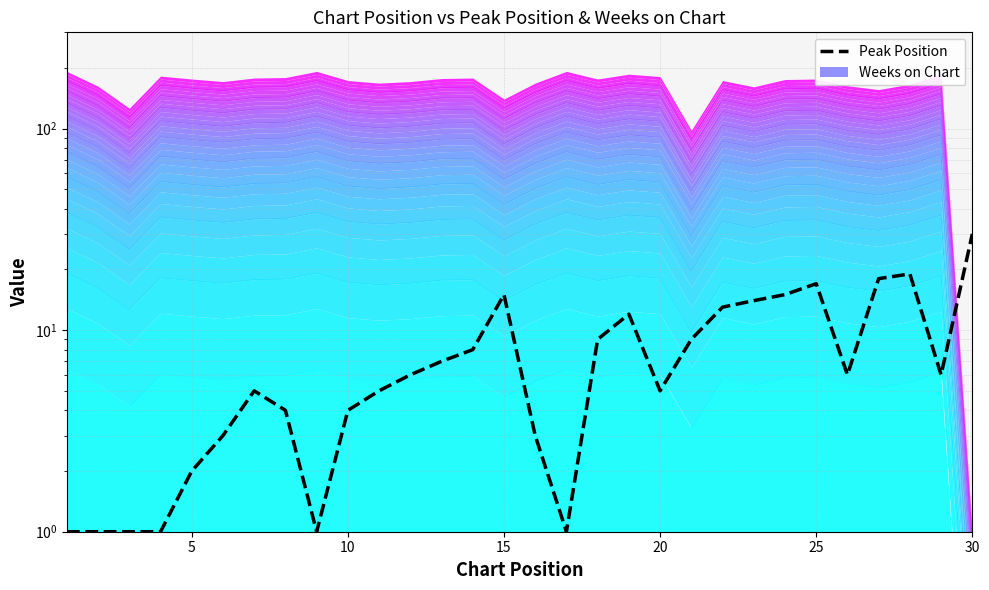

What is the difference between the maximum and minimum values?

29